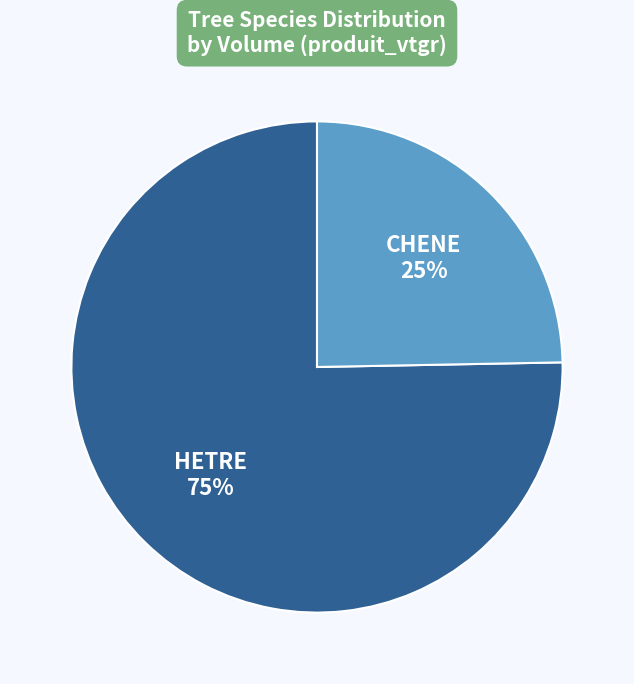

To the nearest percent, what is the average slice percentage?

50%